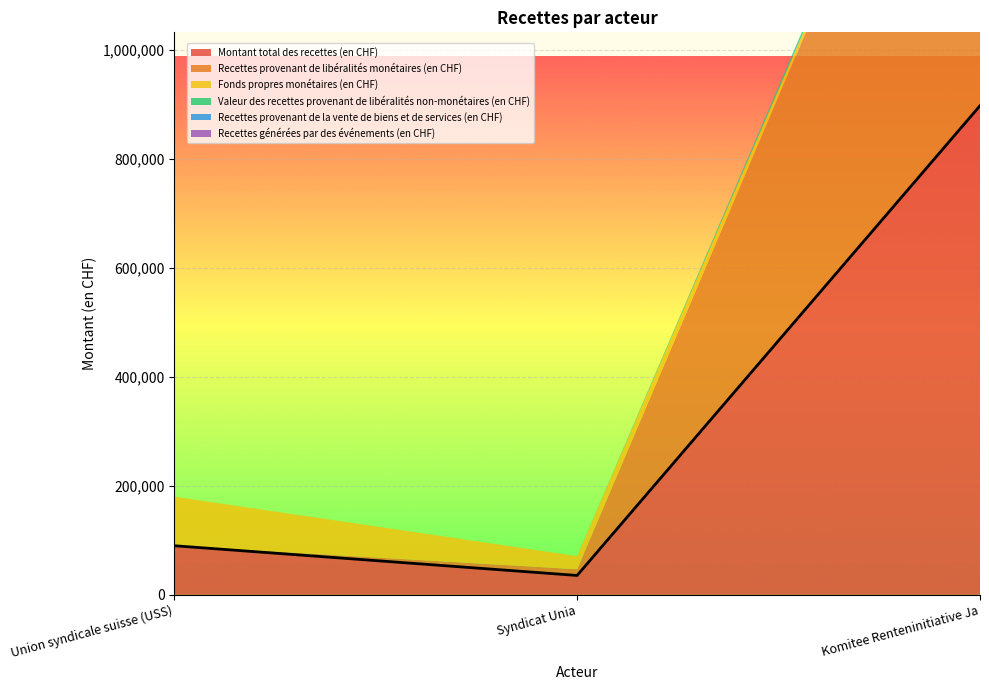

Which has a higher value, Komitee Renteninitiative Ja or Union syndicale suisse (USS)?

Komitee Renteninitiative Ja